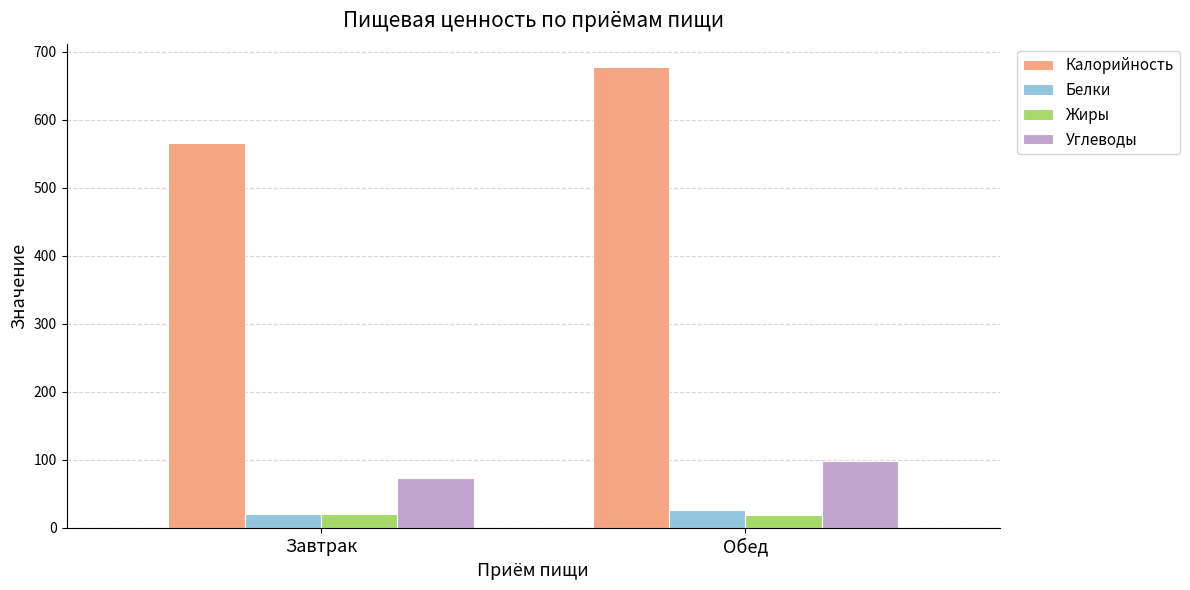

What is the average value of the Жиры series?

20.1